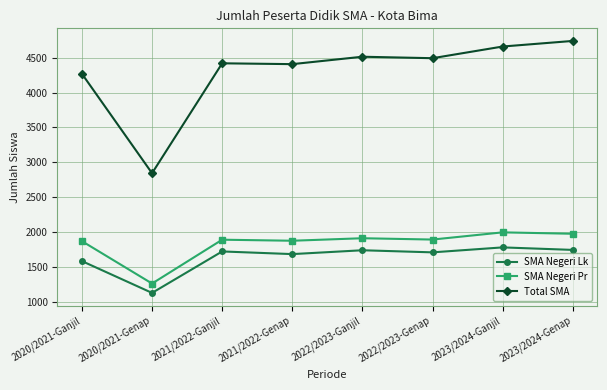

How many distinct data groups are displayed?

3